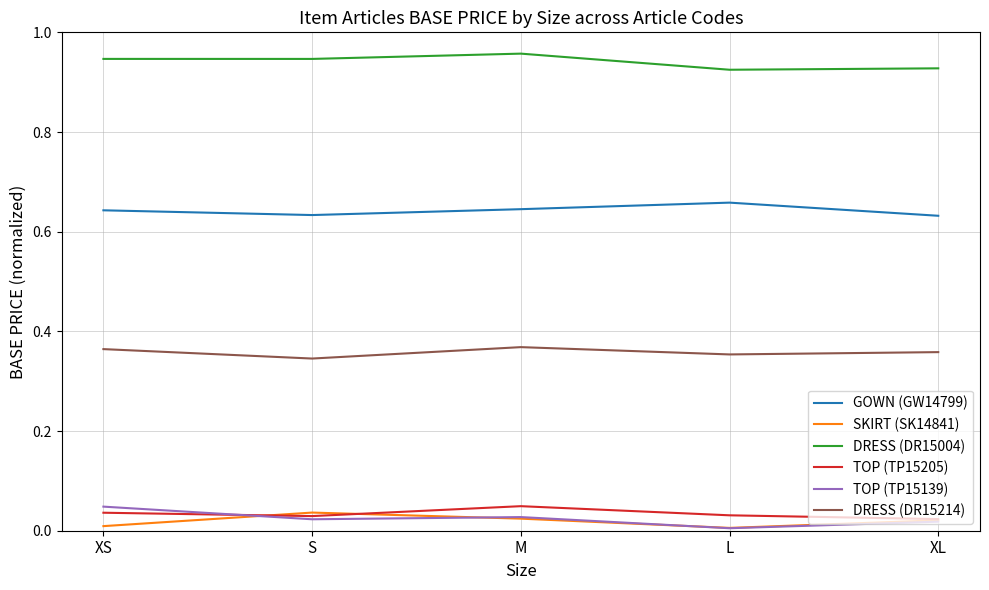

Is the value of SKIRT (SK14841) at M greater than the value of DRESS (DR15214) at L?

No